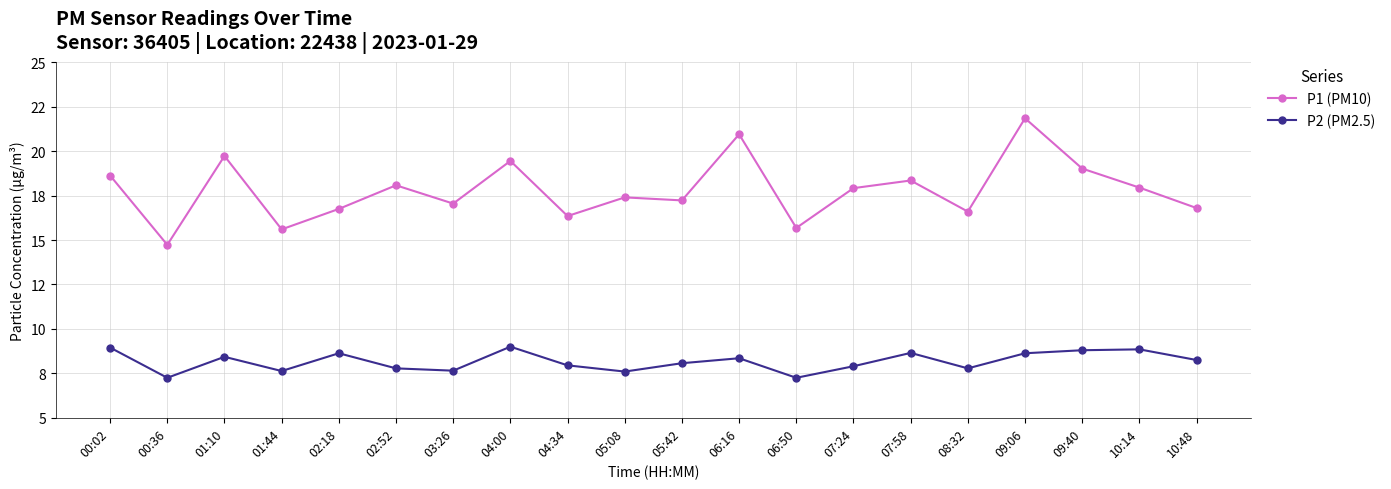

Rank the series at 07:24 from lowest to highest value.

P2 (PM2.5), P1 (PM10)